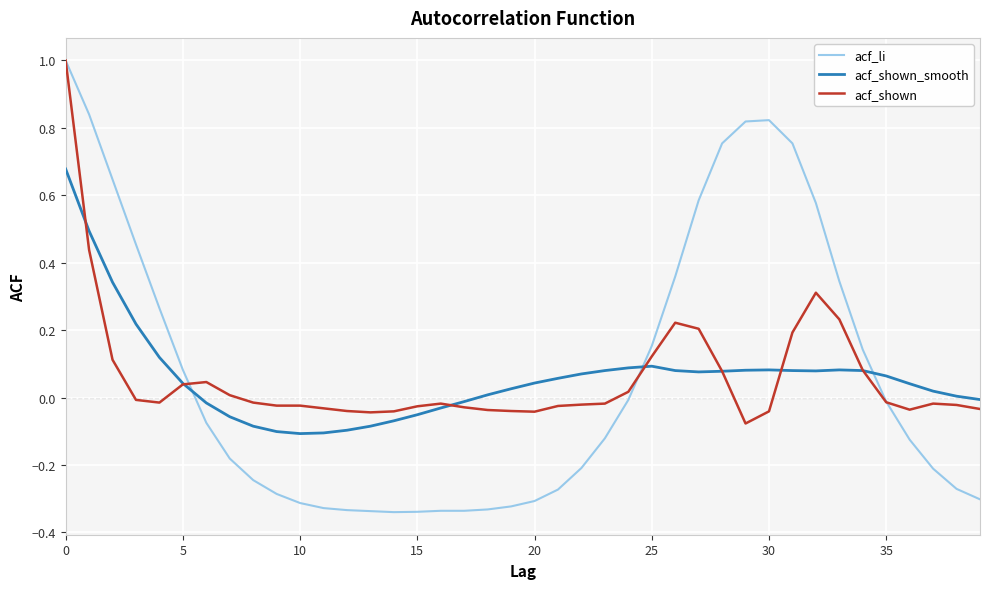

Which series has the largest range (max minus min)?

acf_li